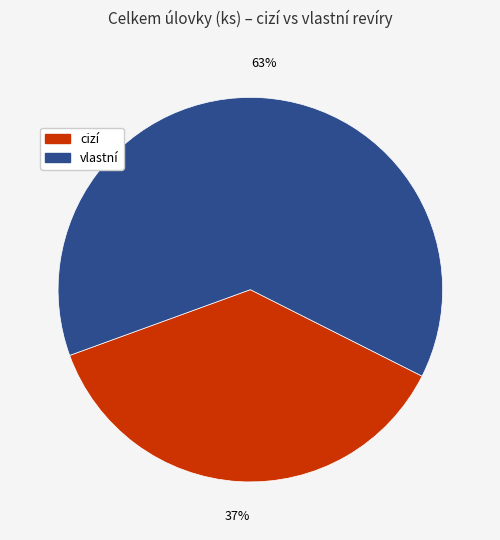

Rank the categories by value from highest to lowest.

vlastní, cizí